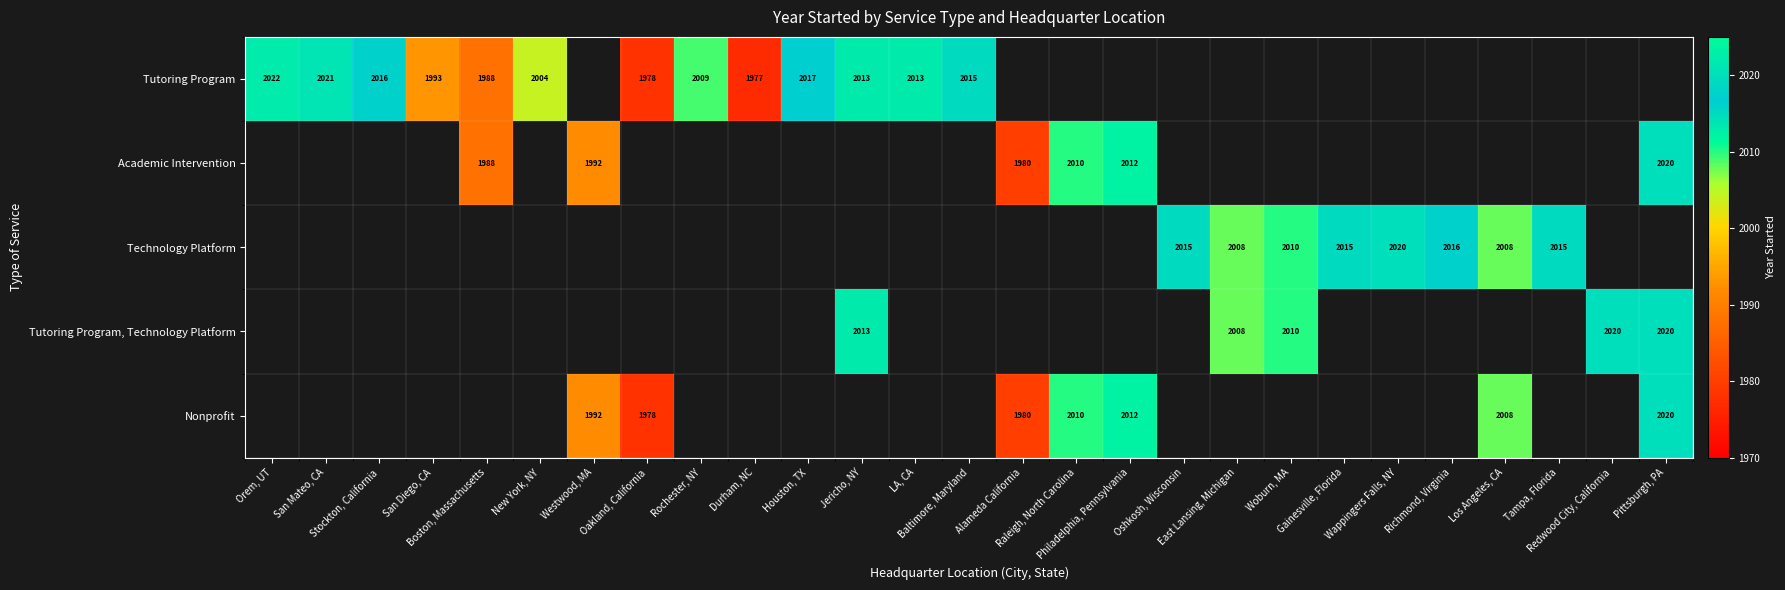

How many positive values does the Nonprofit series have?

7